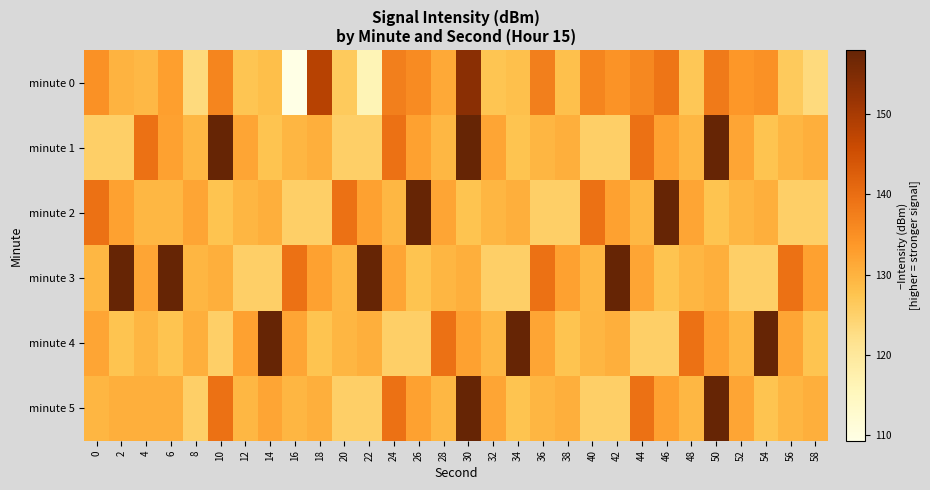

Between 22 and 28, which series saw the biggest shift?

minute 3